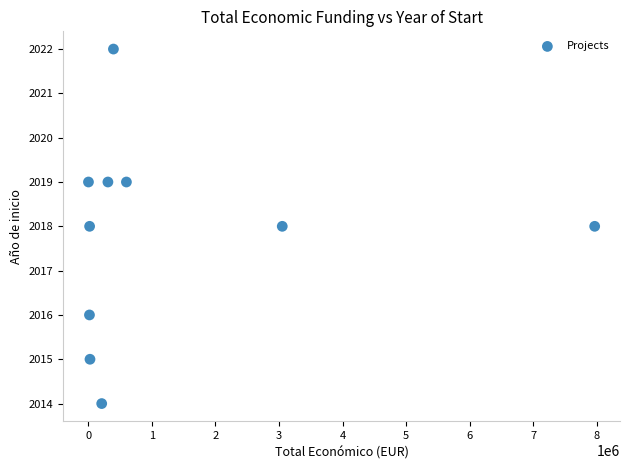

What is the average X value?

1260066